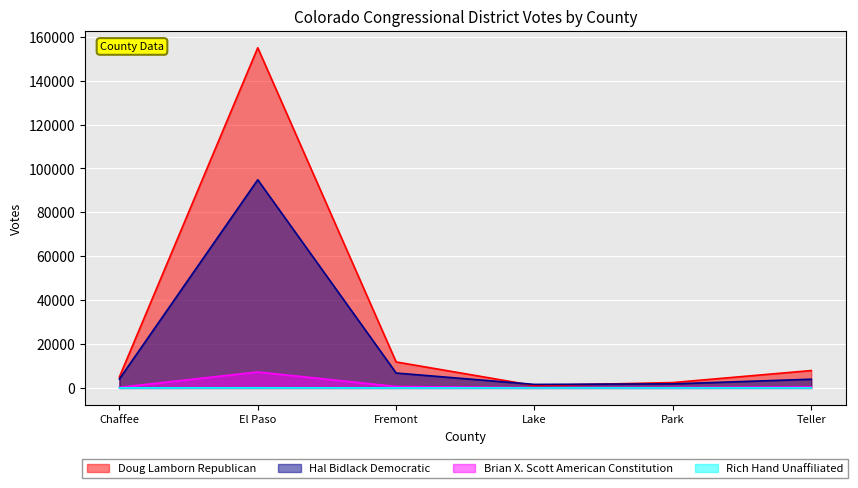

How many data points in Hal Bidlack Democratic are less than 4043?

3